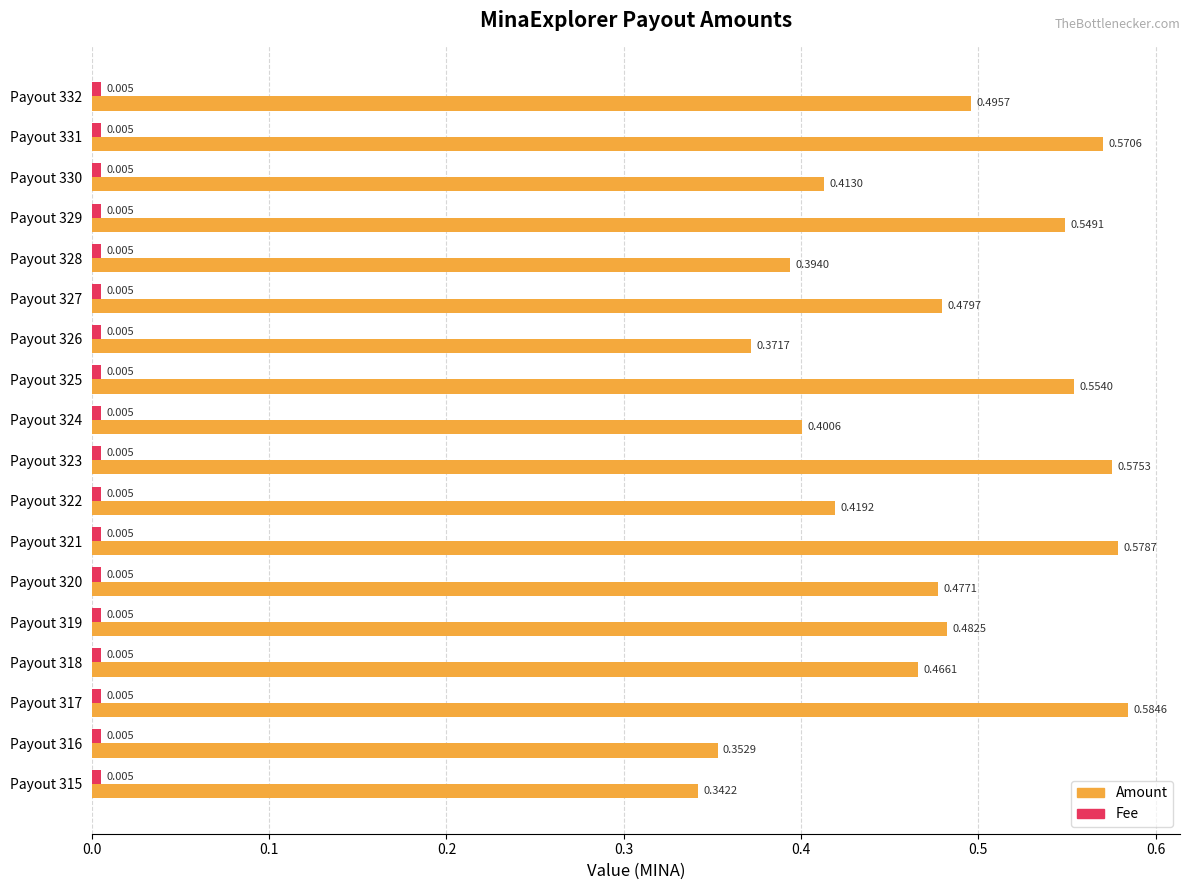

Which series changed the most between Payout 331 and Payout 325?

Amount